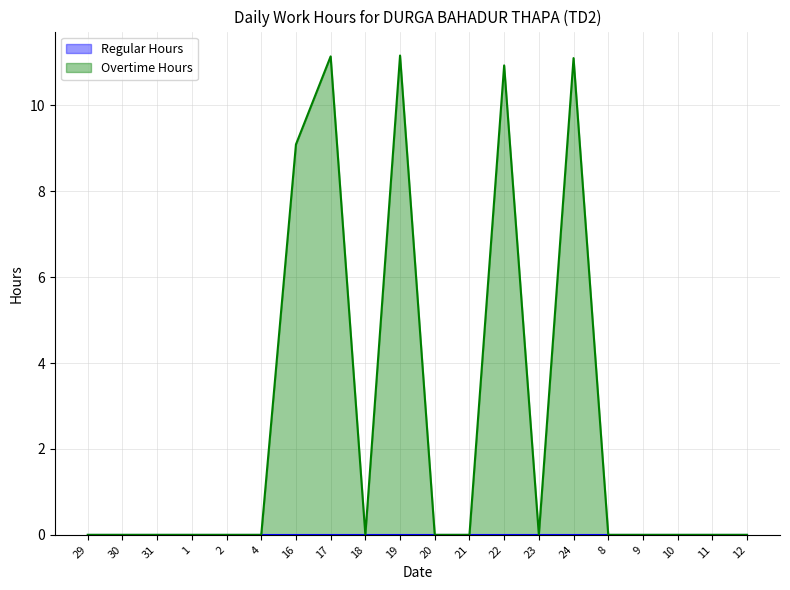

Between 17 and 12, which is larger?

17